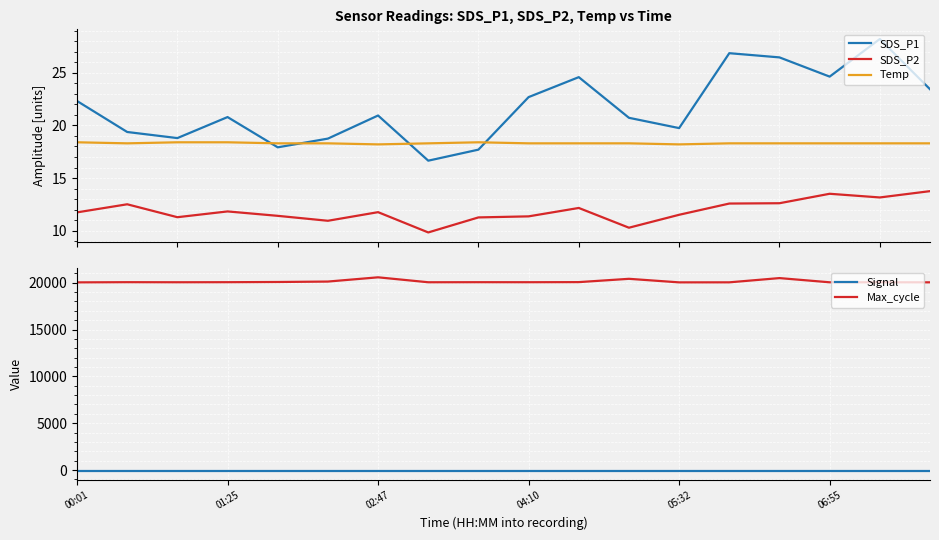

True or false: Signal and Max_cycle intersect in this chart.

False